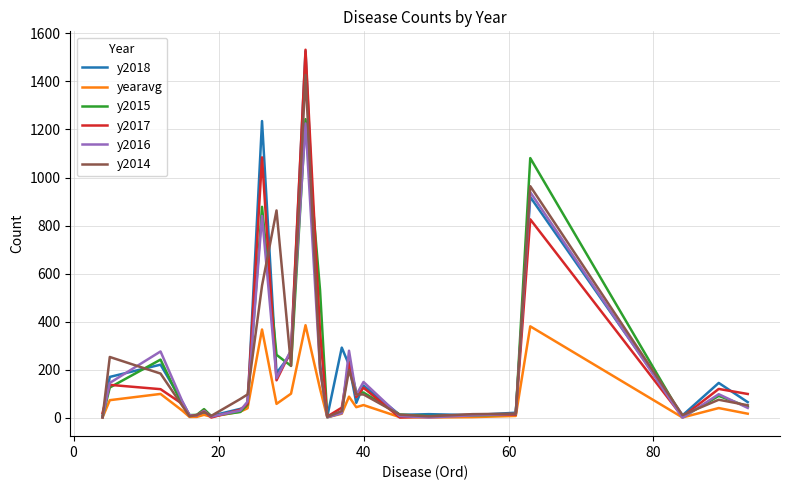

What is the sum of all y2016 values?

5010.0